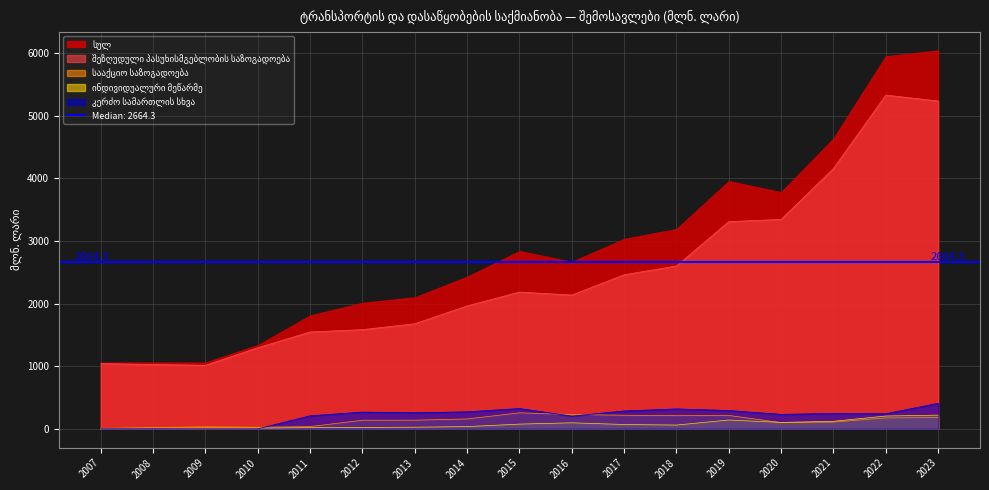

Where is ინდივიდუალური მეწარმე nearest to the value 113?

2021